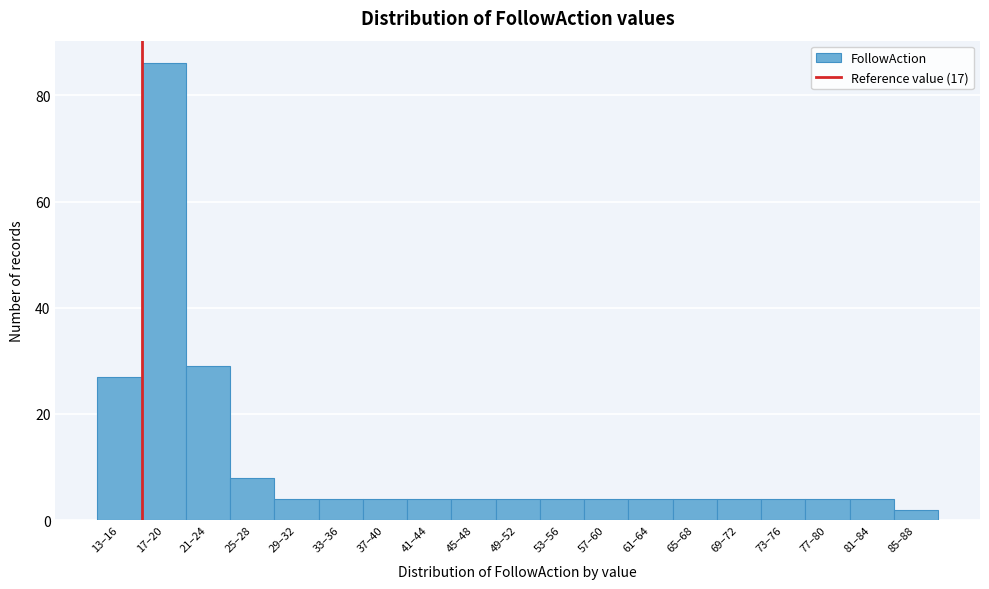

Reading right to left, extract all data points from this chart.

85–88=2	81–84=4	77–80=4	73–76=4	69–72=4	65–68=4	61–64=4	57–60=4	53–56=4	49–52=4	45–48=4	41–44=4	37–40=4	33–36=4	29–32=4	25–28=8	21–24=29	17–20=86	13–16=27